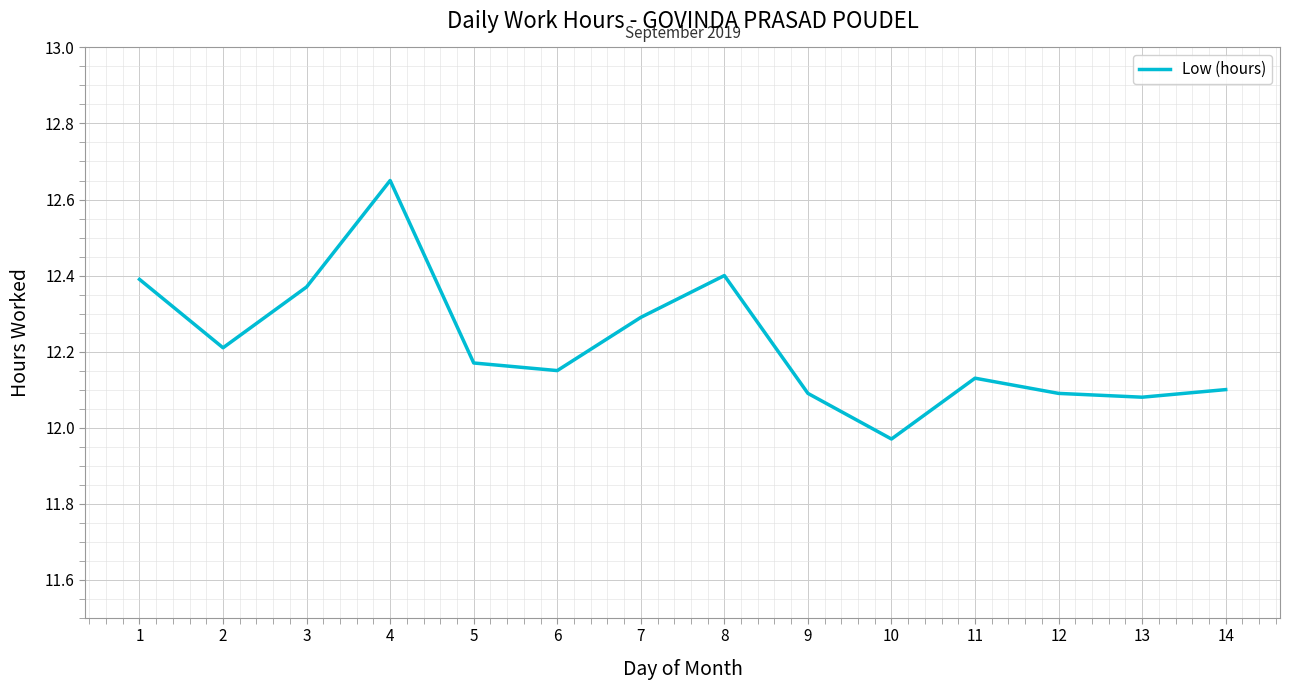

Which category has the lowest value across all series?

10